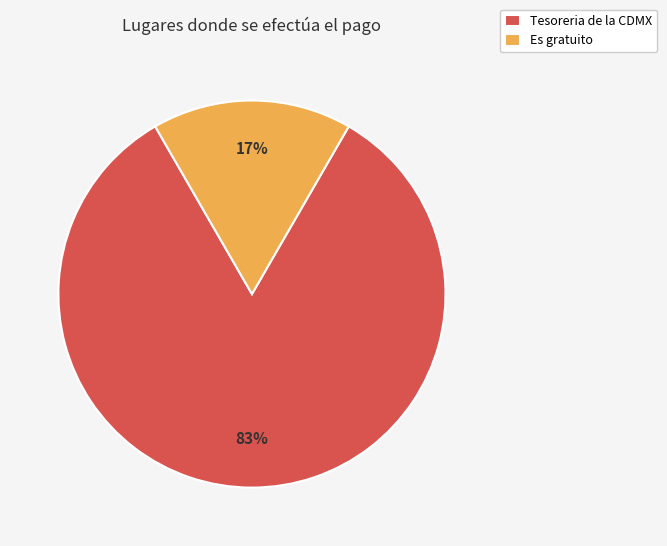

What percentage is the Tesoreria de la CDMX slice, to the nearest percent?

83%